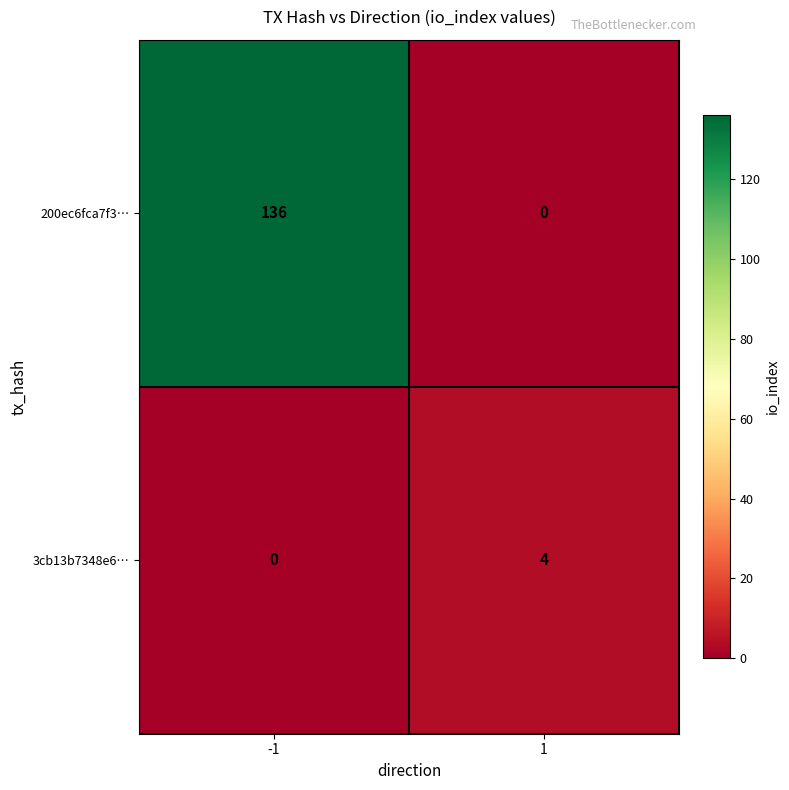

What is the spread (max minus min) of values at -1?

136